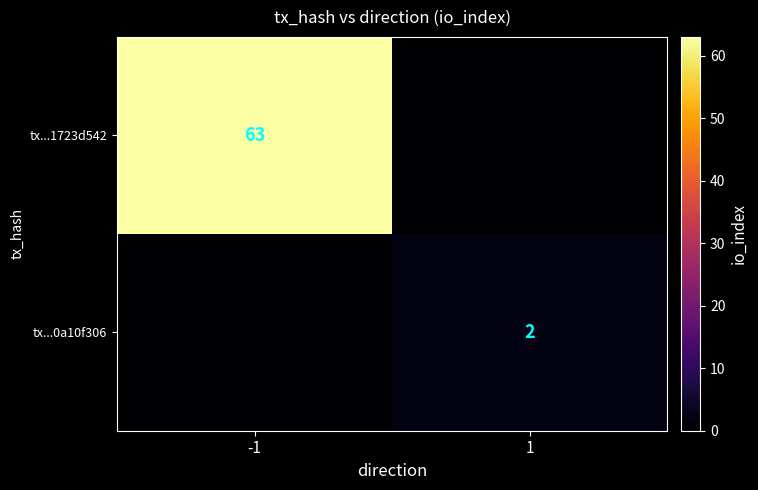

The tx...1723d542 series shows 63 at -1. True or false?

True